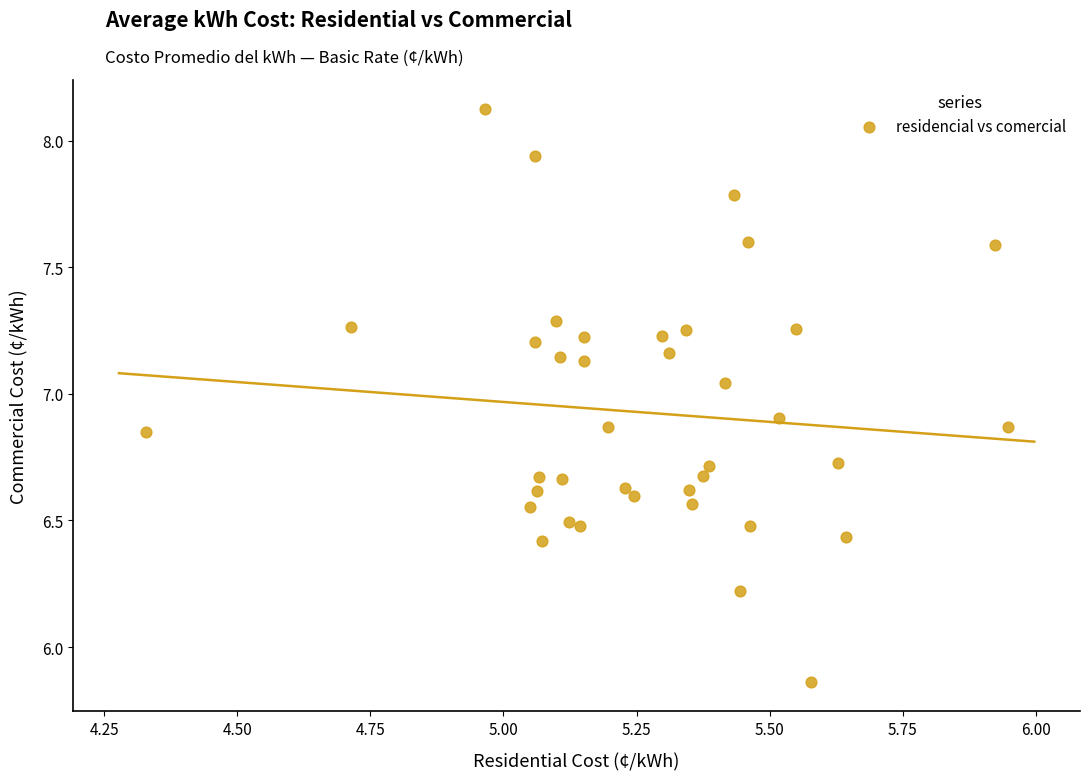

What is the range of Y values (max minus min)?

2.3